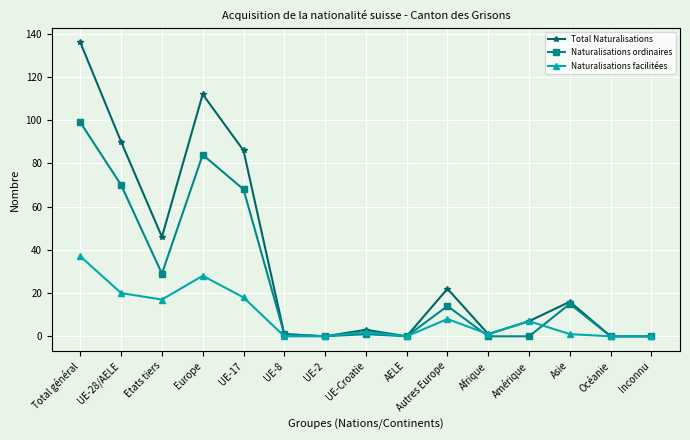

True or false: Naturalisations ordinaires has more than 1 points higher than both neighbors.

True